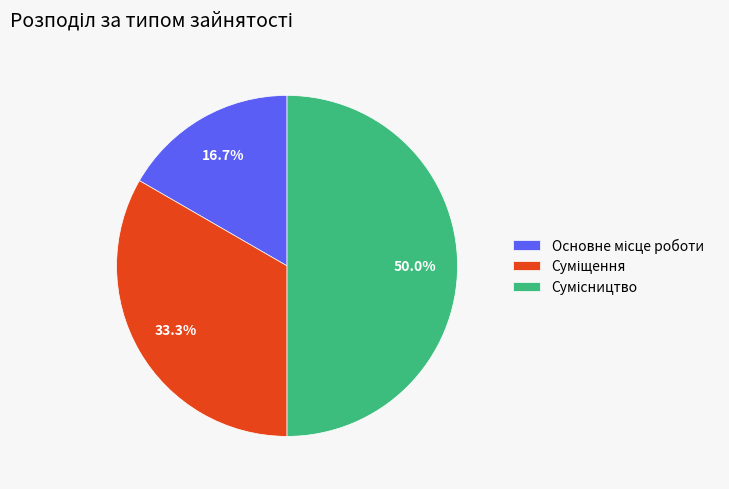

Does Суміщення account for over 50% of the chart?

No